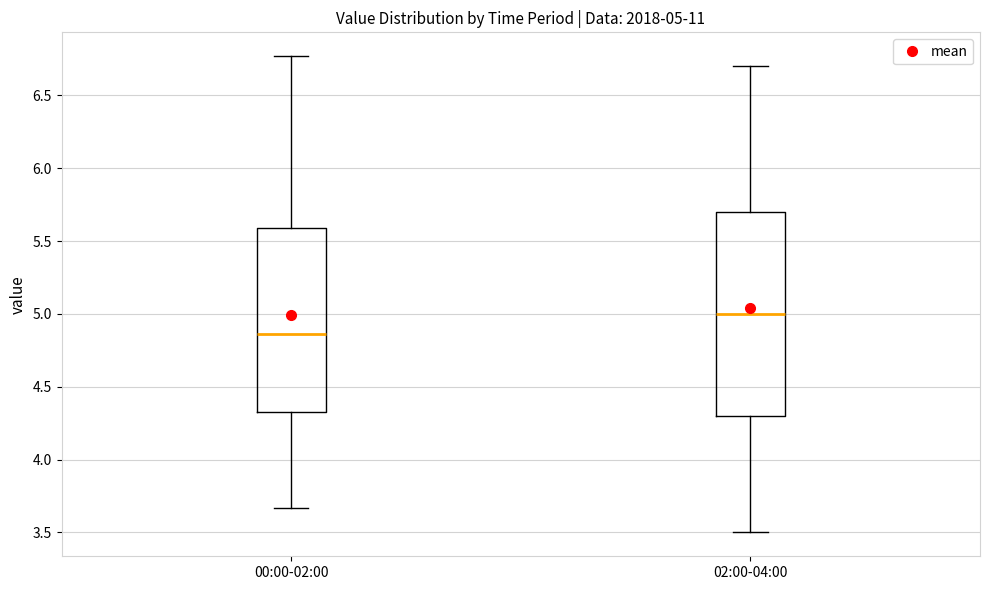

Comparing the boxes themselves (not the whiskers), which one is the tallest?

02:00-04:00